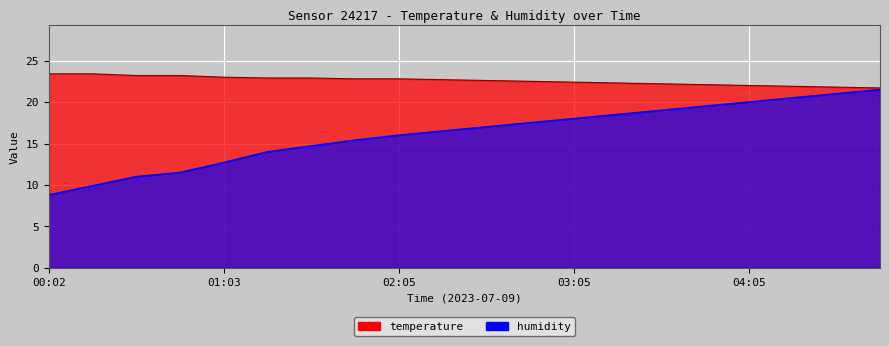

Which series has the widest spread of values?

humidity